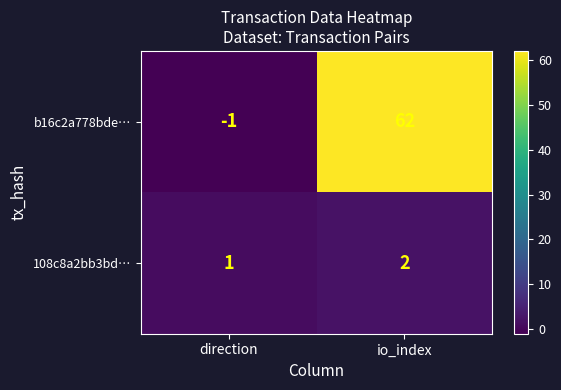

Reading left to right, transcribe all the data shown in this chart.

b16c2a778bde…: direction=-1	io_index=62
108c8a2bb3bd…: direction=1	io_index=2